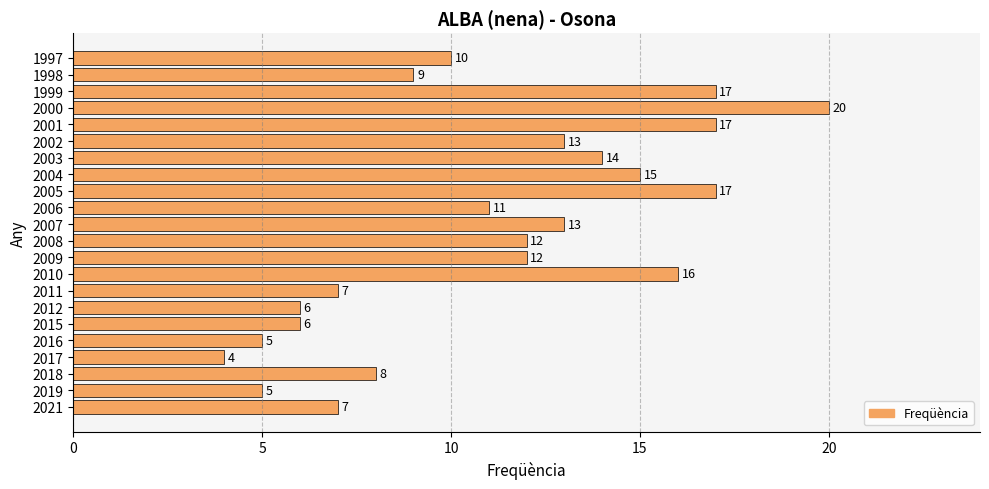

At which category does the chart reach its peak across all series?

2000